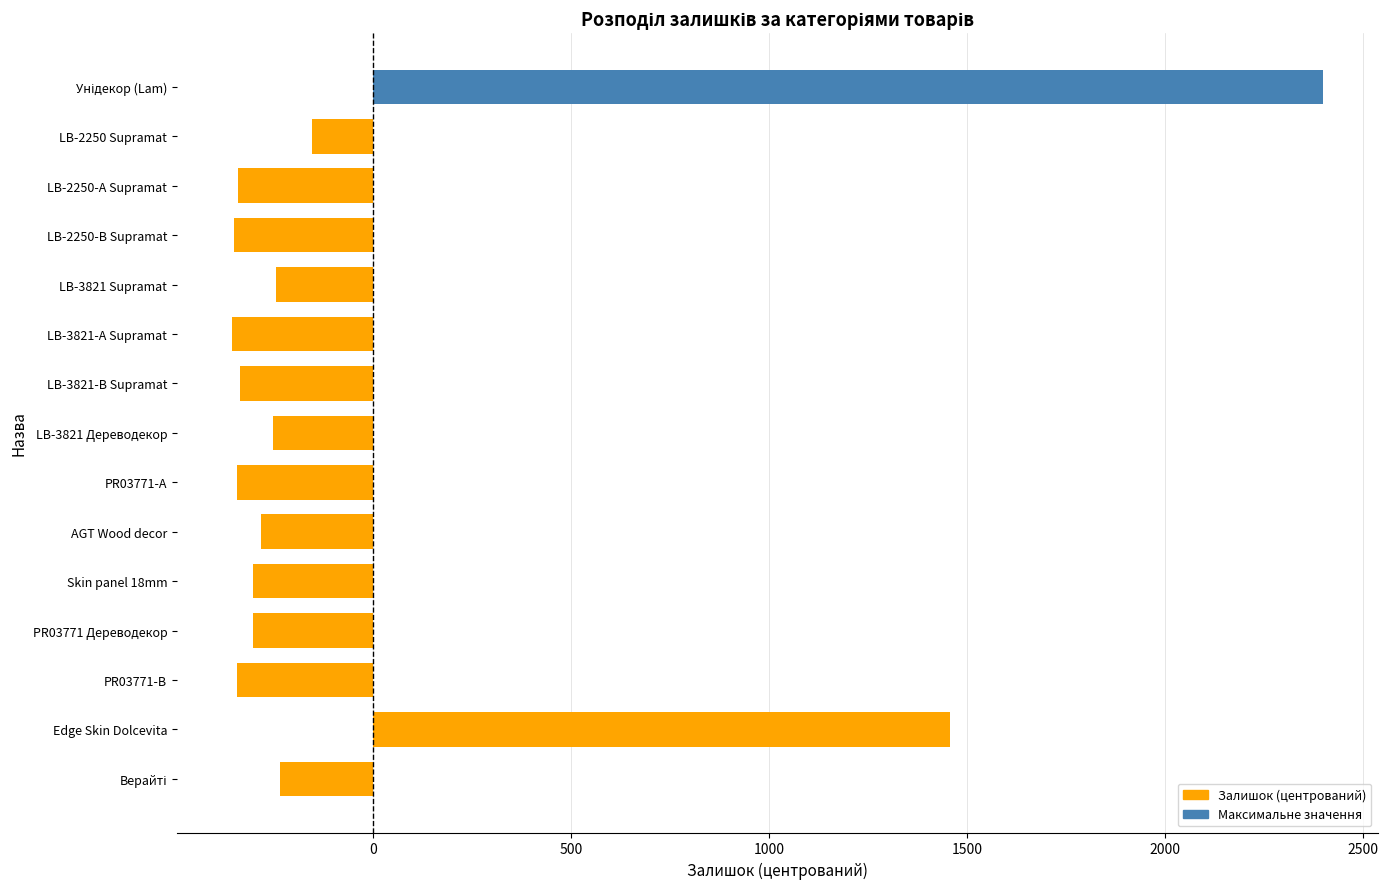

What is the difference between the maximum and minimum values?

2756.0